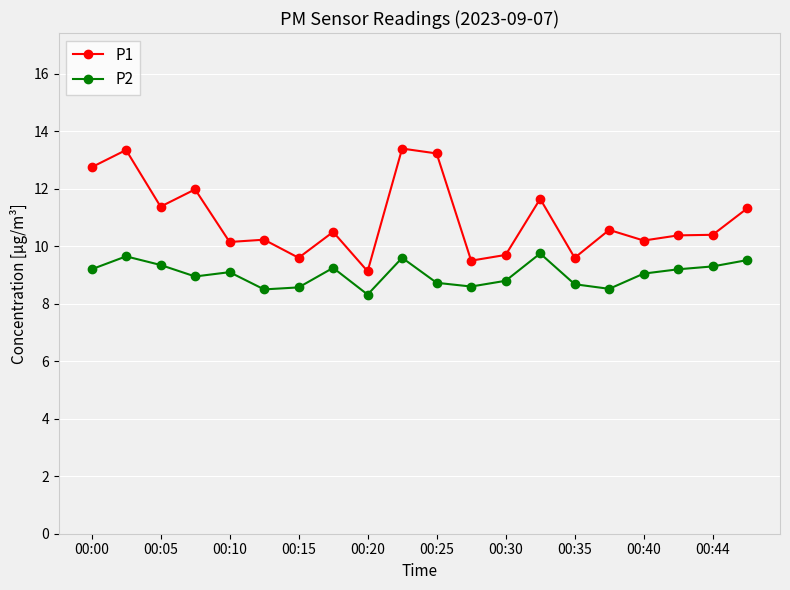

List the series in order of their peak value, lowest first.

P2, P1